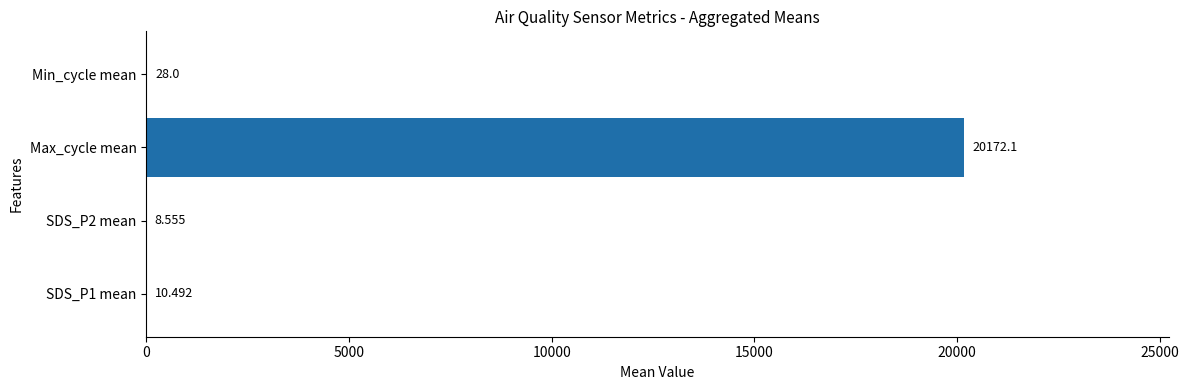

Which label corresponds to the largest value in the chart?

Max_cycle mean